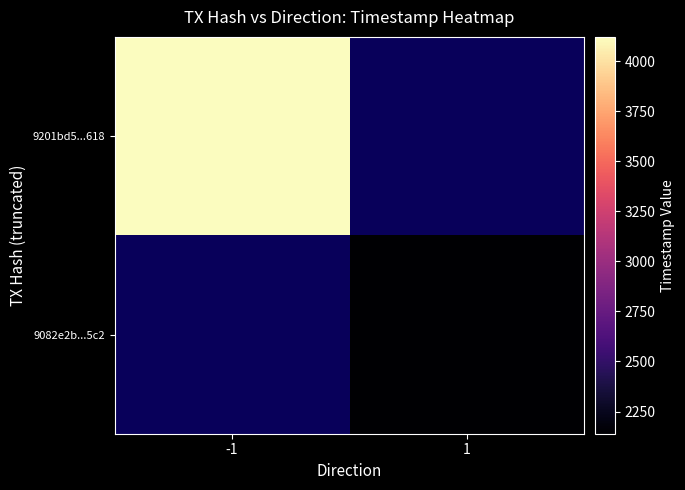

How many distinct data groups are displayed?

2